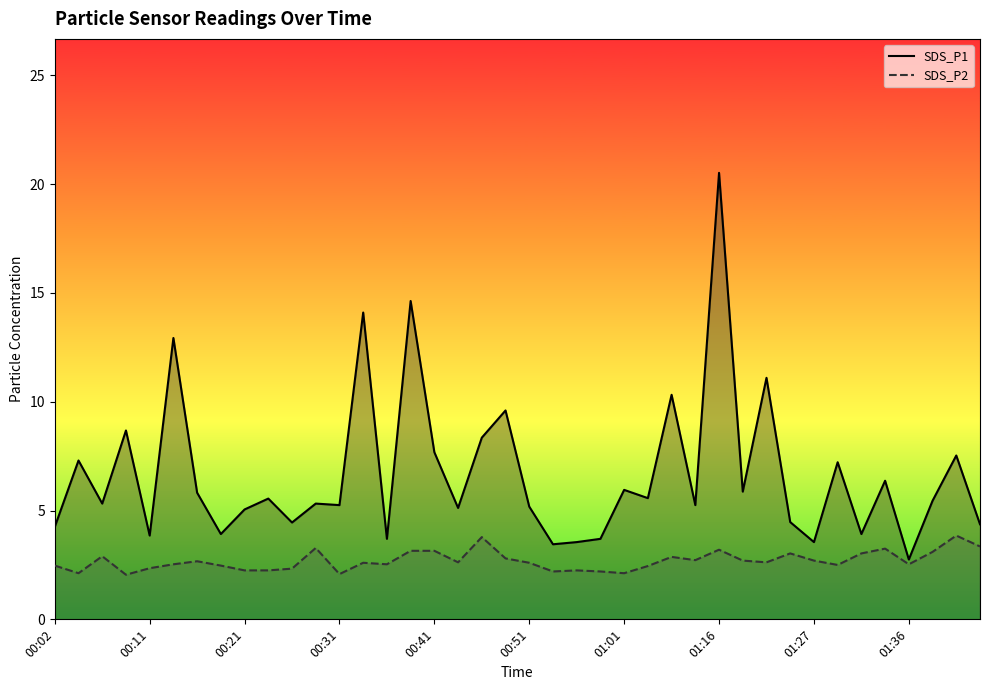

Which series has the largest range (max minus min)?

SDS_P1